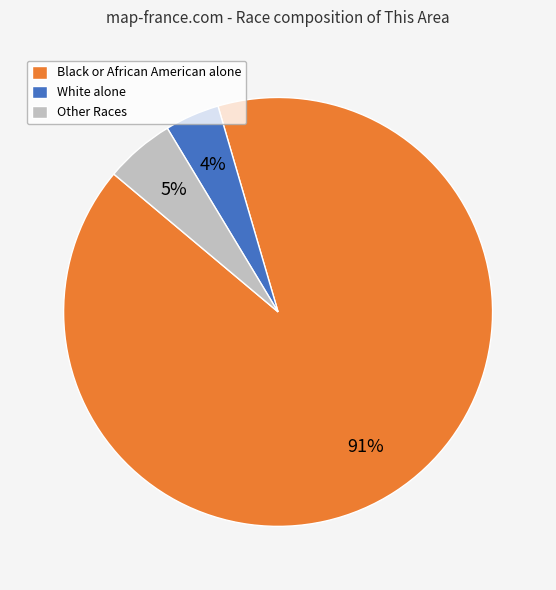

True or false: Black or African American alone accounts for 91% of the total.

True